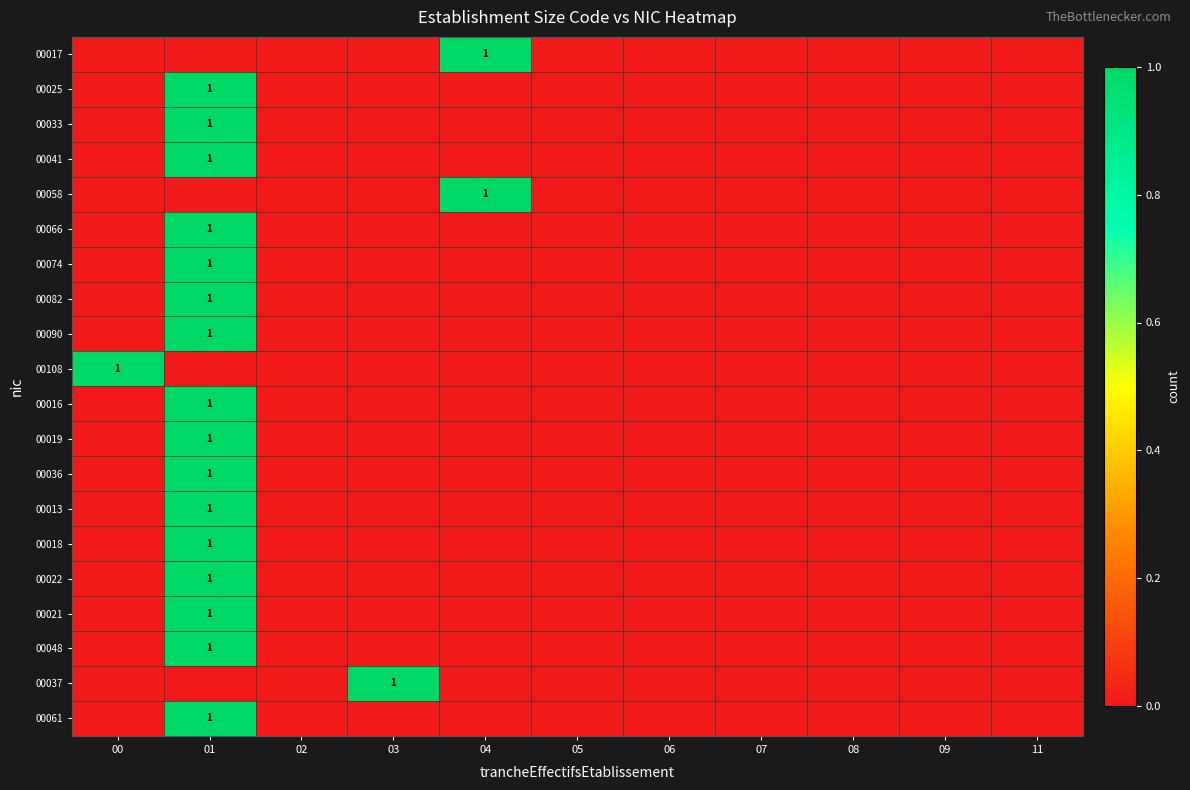

At which category is the sum across all series the highest?

01